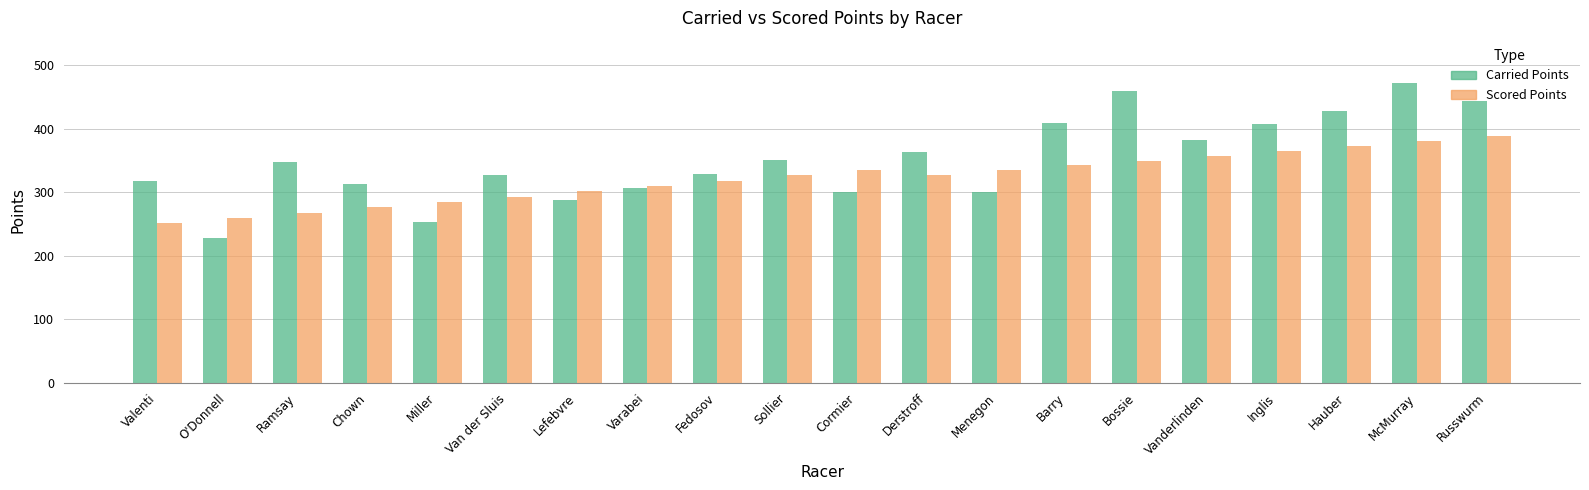

Which series has the largest total across all categories?

Carried Points